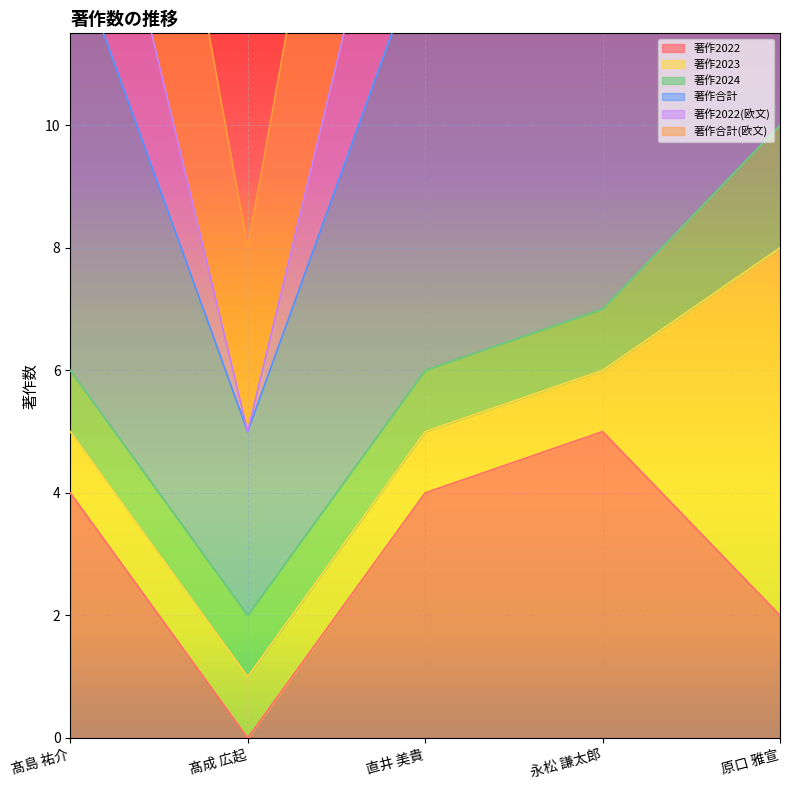

Which category has the highest value in the 著作2022 series?

永松 謙太郎